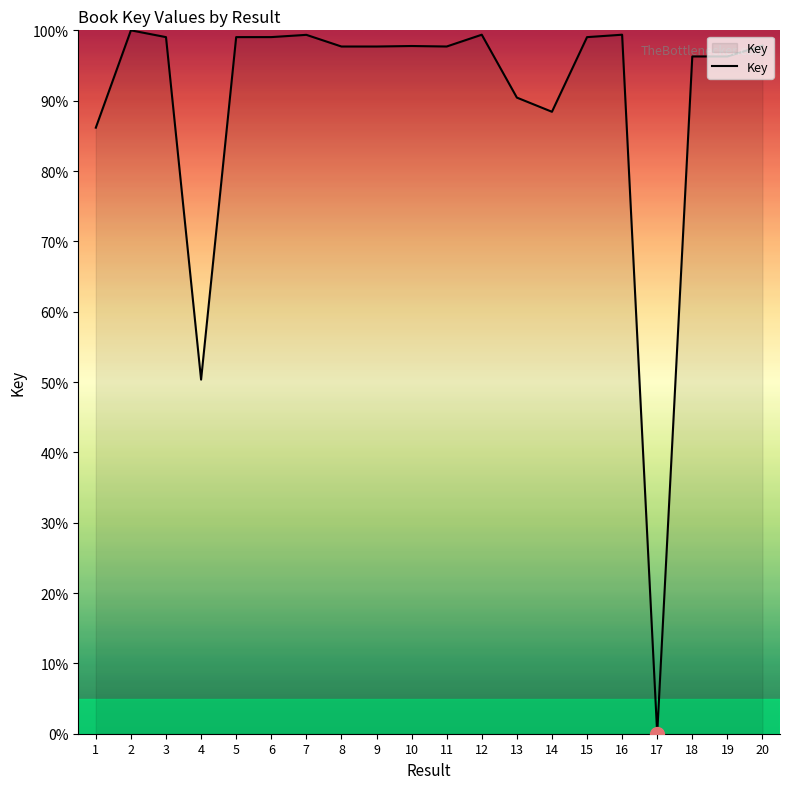

The value at 18 is 33.2. True or false?

False